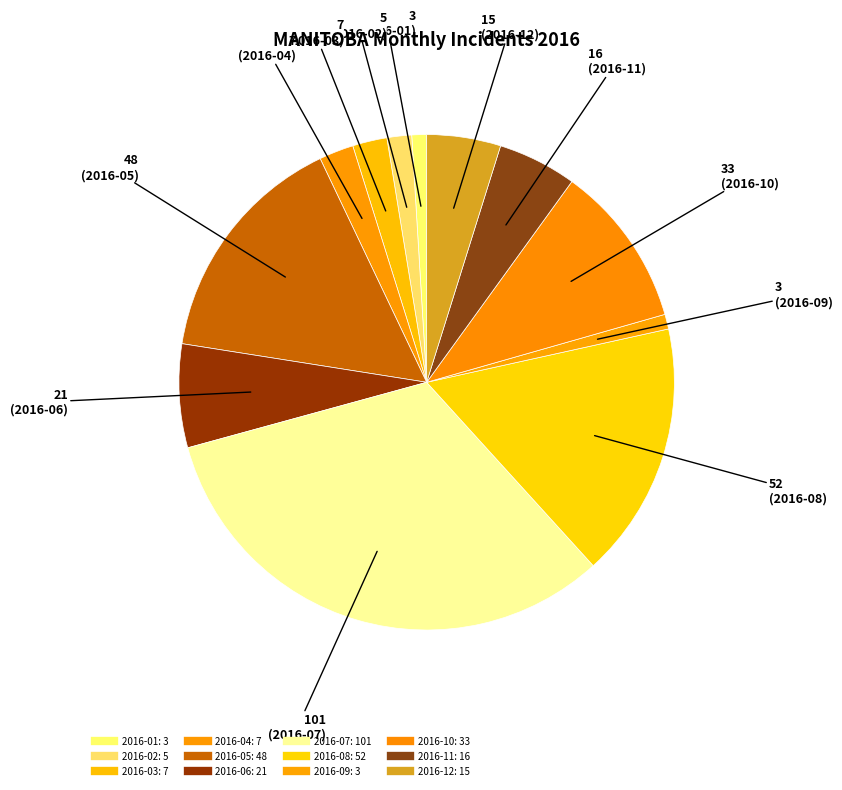

Is there any slice that represents more than half of the pie?

No